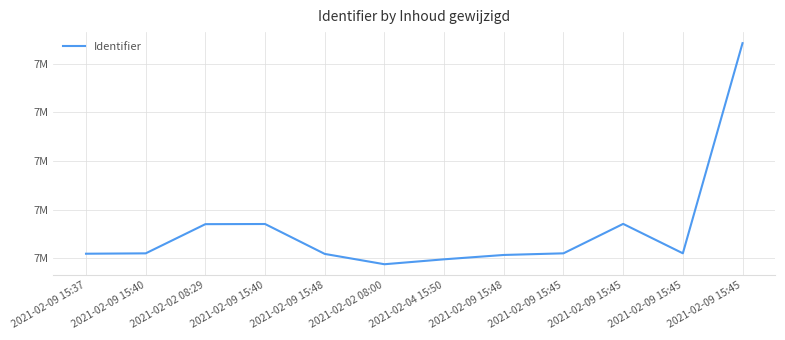

Where is the first local minimum?

2021-02-02 08:00